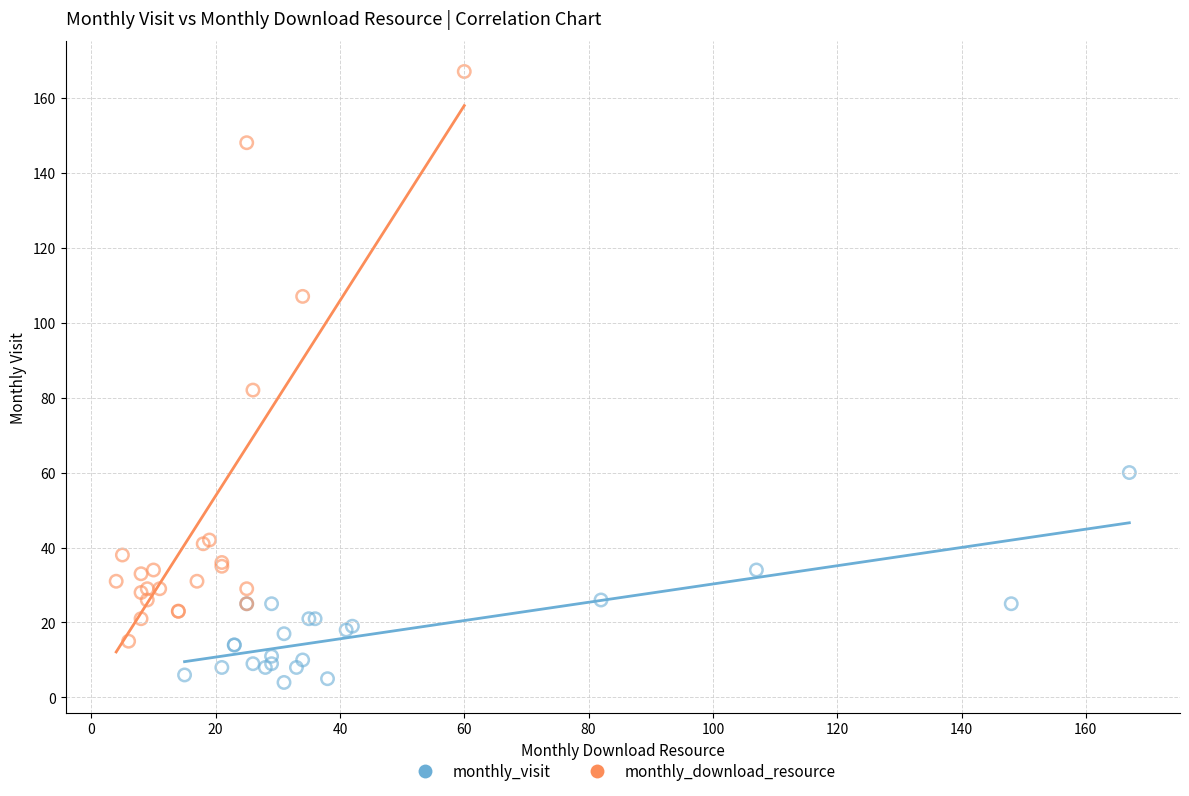

Which series contains the highest Y value?

monthly_download_resource